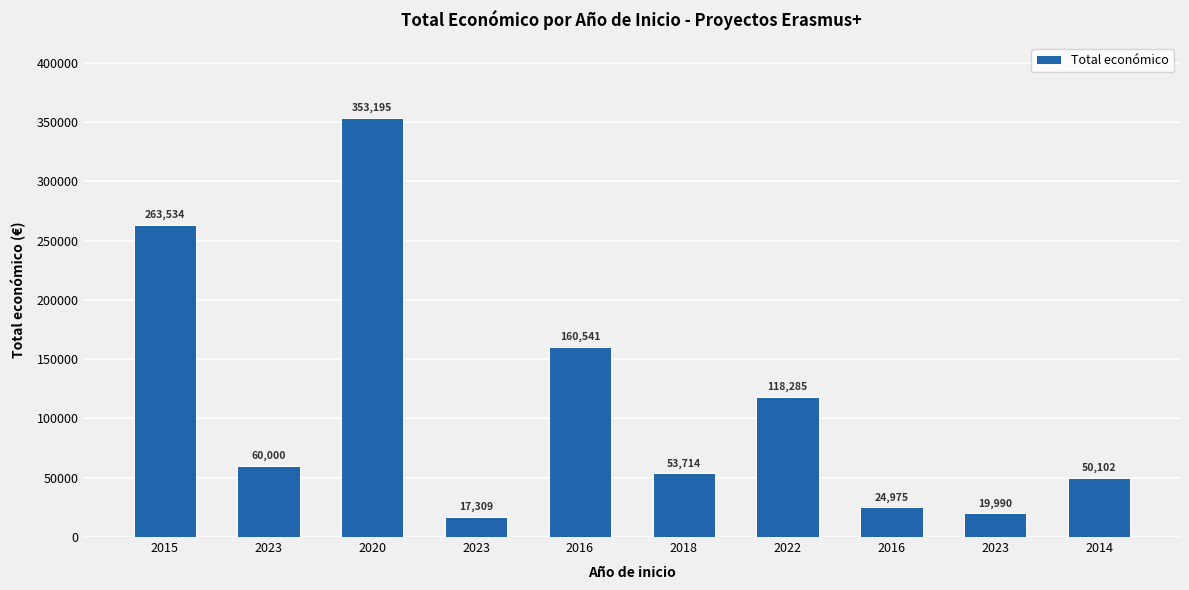

Are the bars horizontal?

No